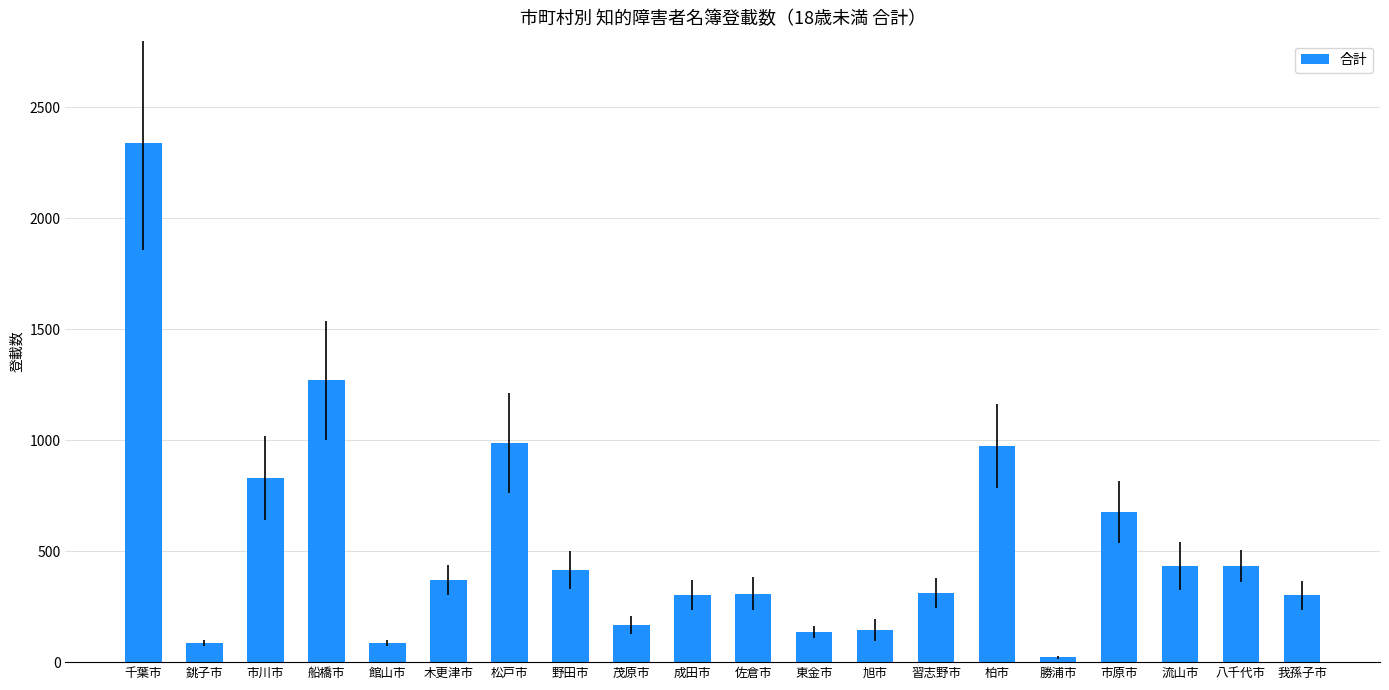

What is the change in value from 茂原市 to 柏市?

+806